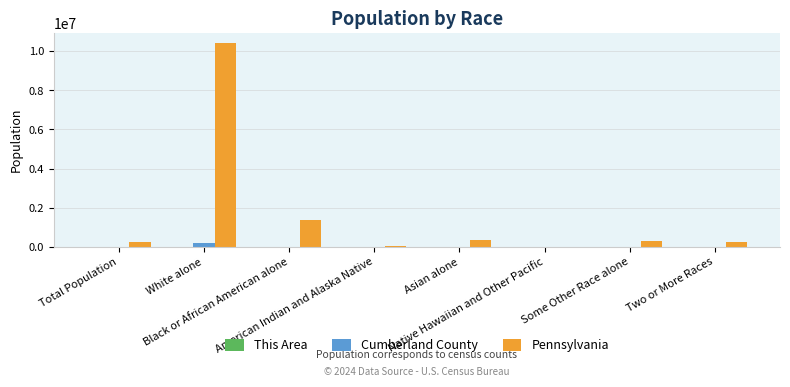

What is the sum of all Cumberland County values?

235970